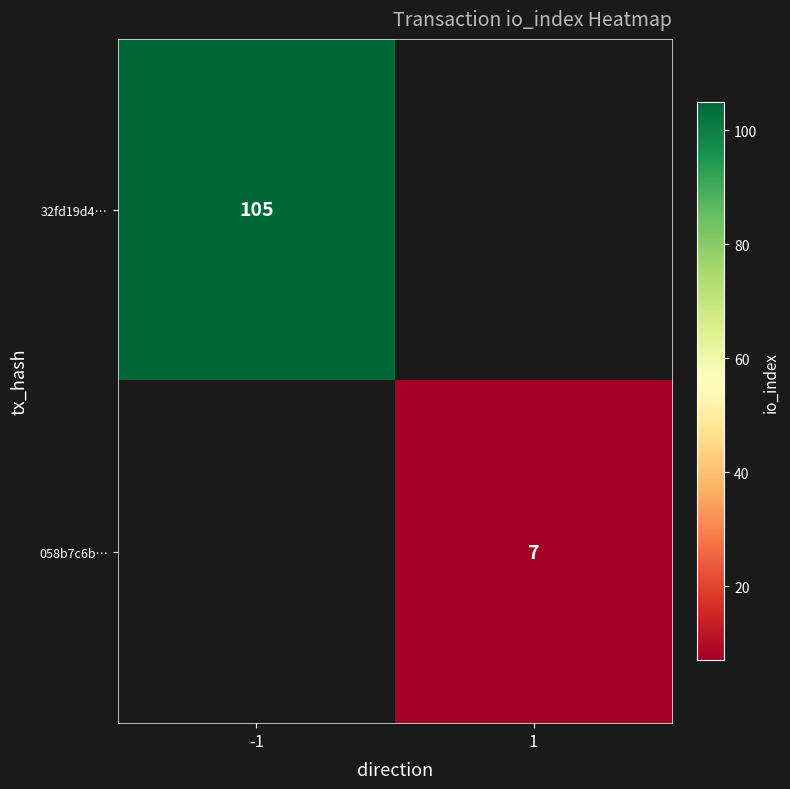

At how many categories does at least one series exceed 27?

1